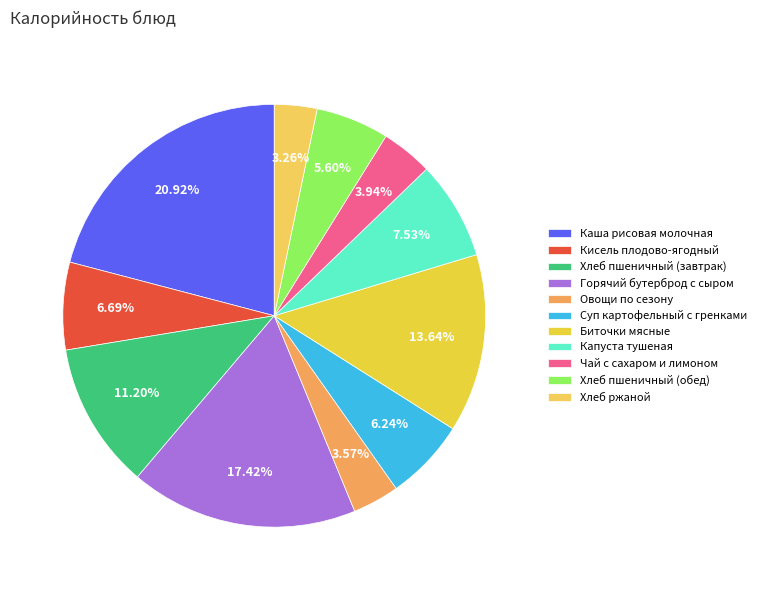

To the nearest percent, what is the difference between the largest and smallest slice percentages?

18%